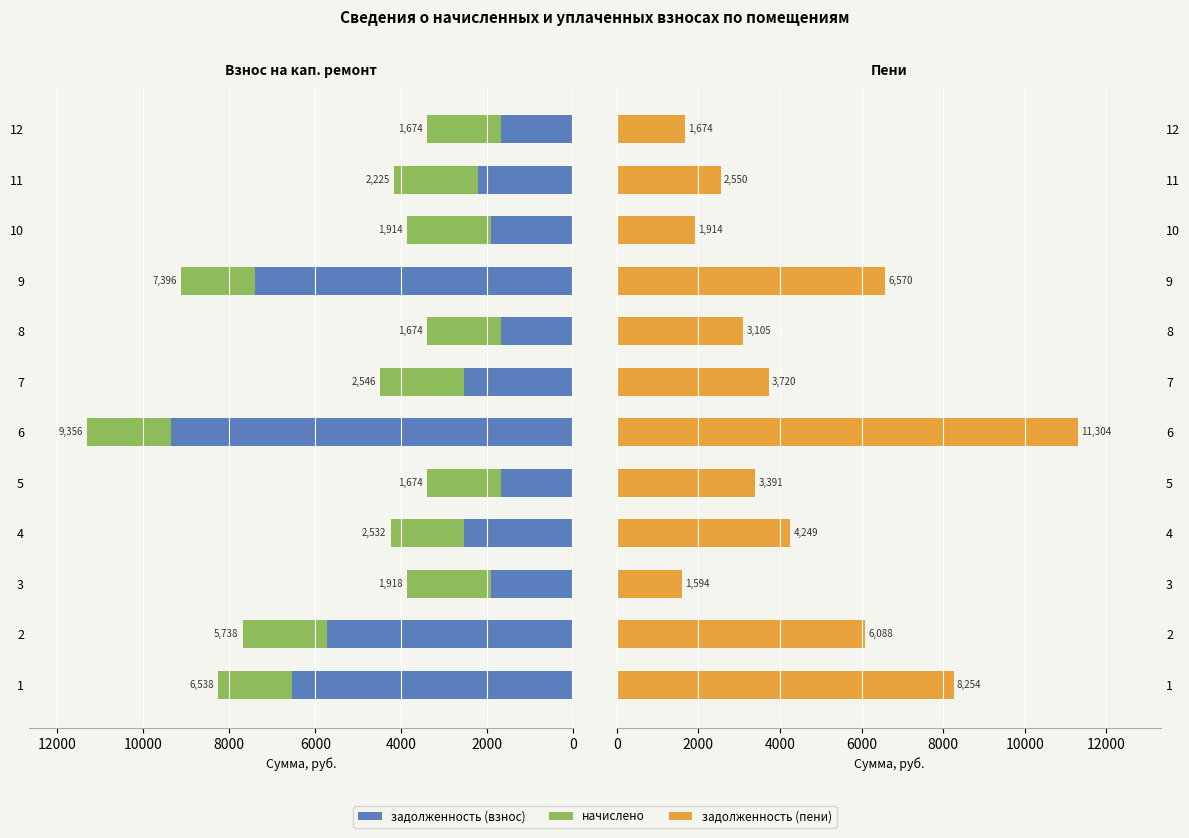

What position from the left is 6000?

4